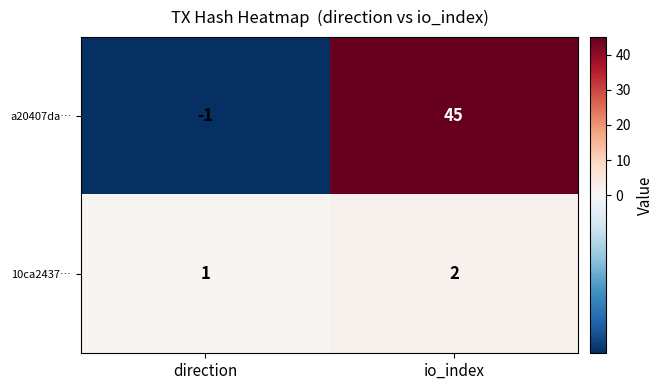

Is it true that 10ca2437… equals 2 at io_index?

True